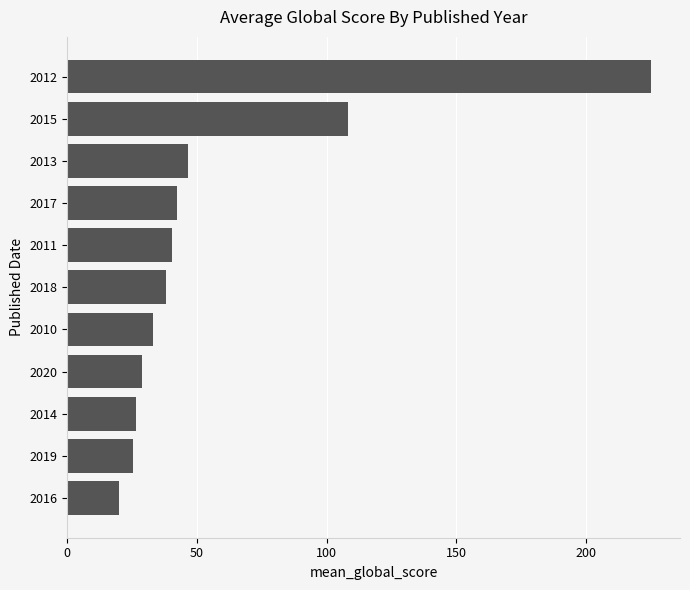

What is the ratio of the value at 2013 to the value at 2015?

0.4